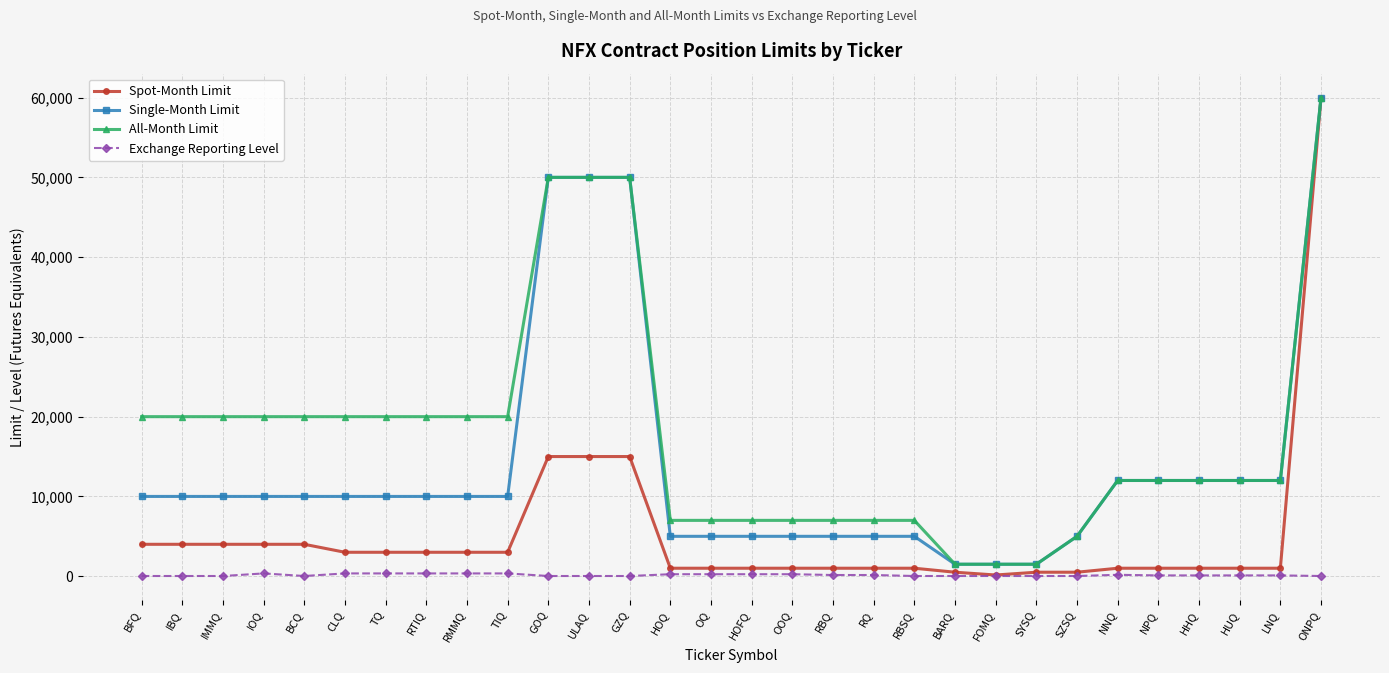

What is the greatest value displayed?

60000